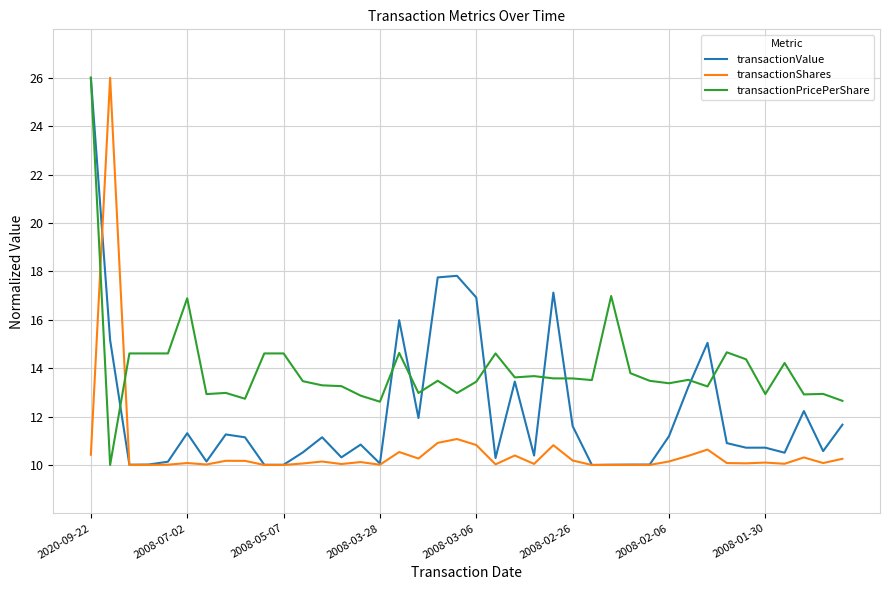

At how many categories does at least one series exceed 12?

40